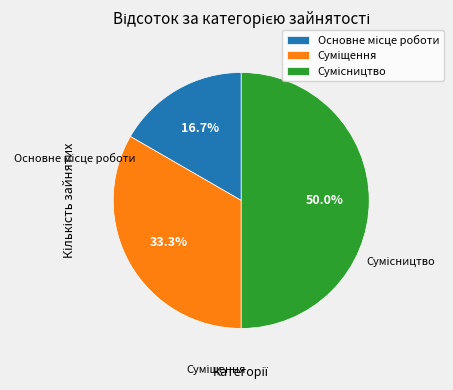

True or false: Сумісництво accounts for 44% of the total.

False